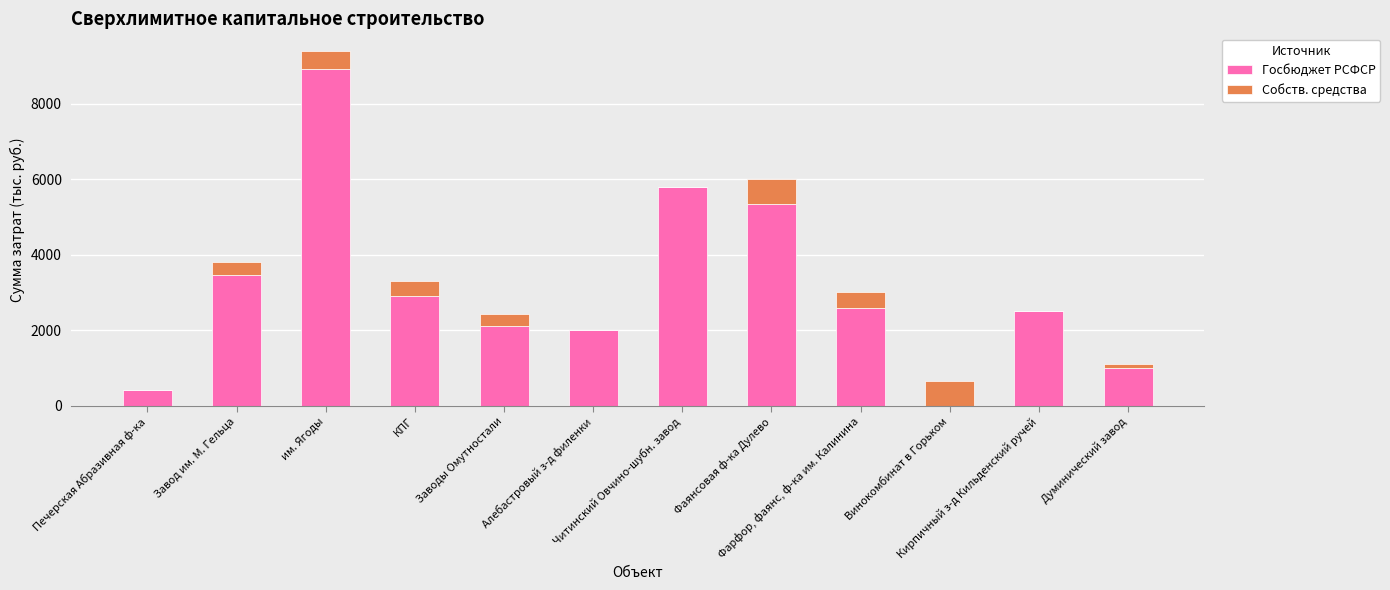

What is the highest value of the Госбюджет РСФСР series?

8925